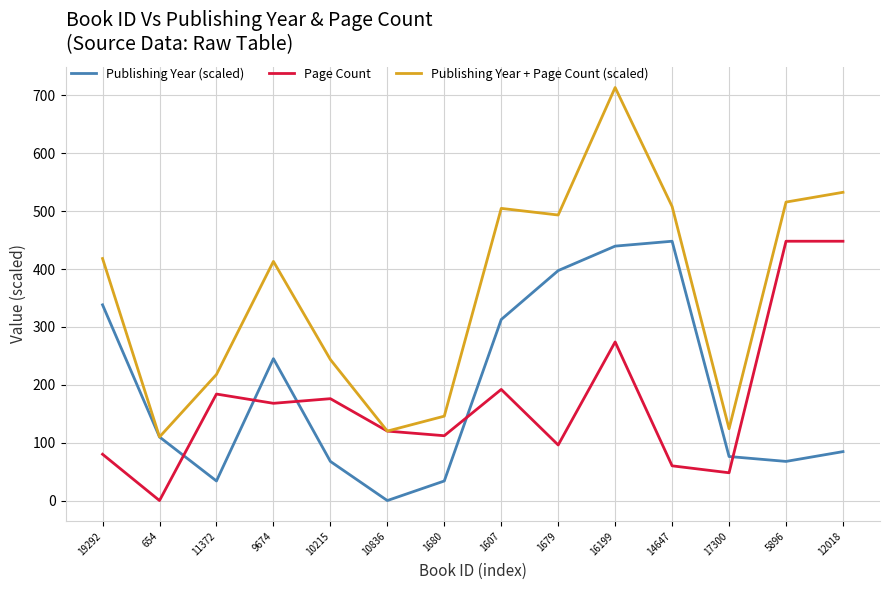

Between 11372 and 9674, which series saw the biggest shift?

Publishing Year (scaled)